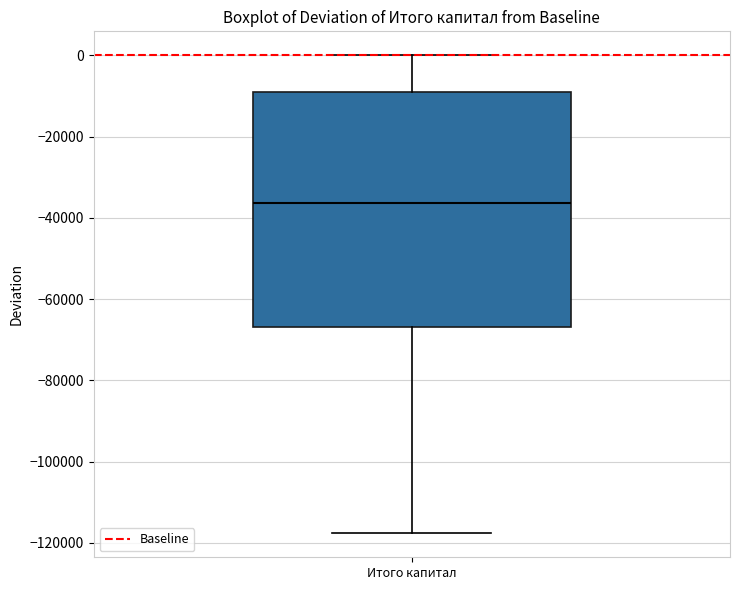

Where does the upper whisker of the box for Итого капитал end on the y-axis? The values are not printed on the chart, so give them approximately, as read against the axis.

0